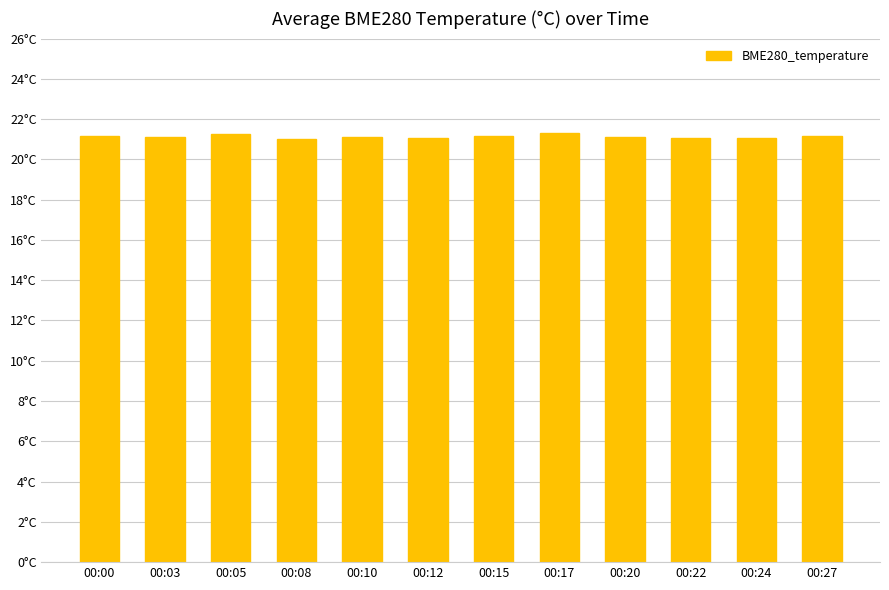

What is the average value?

21.1